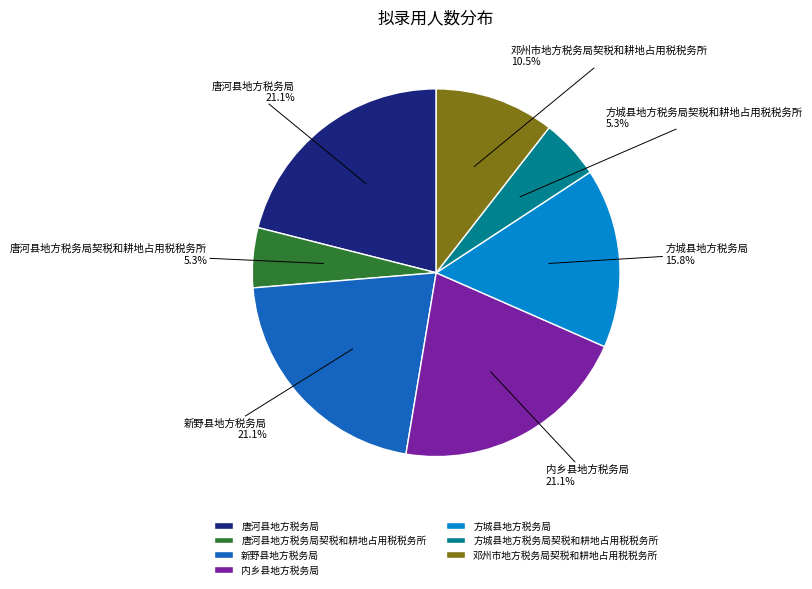

To the nearest percent, what portion does 唐河县地方税务局契税和耕地占用税税务所 represent?

5%